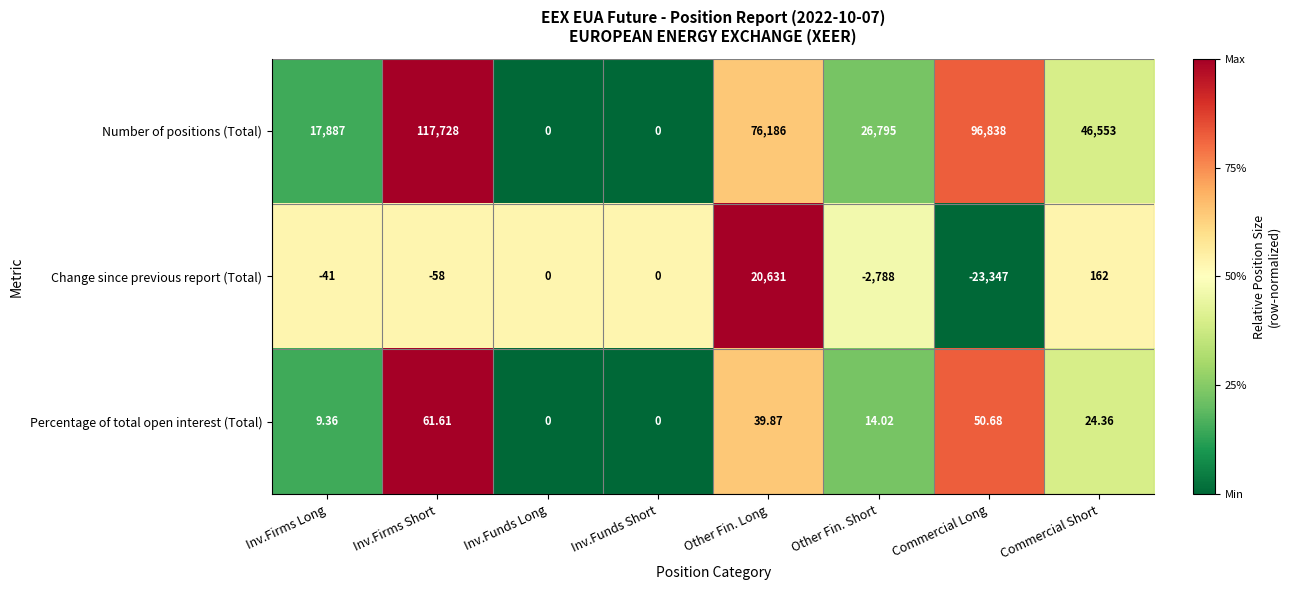

At Commercial Short, list the series in order from largest to smallest.

Number of positions (Total), Change since previous report (Total), Percentage of total open interest (Total)